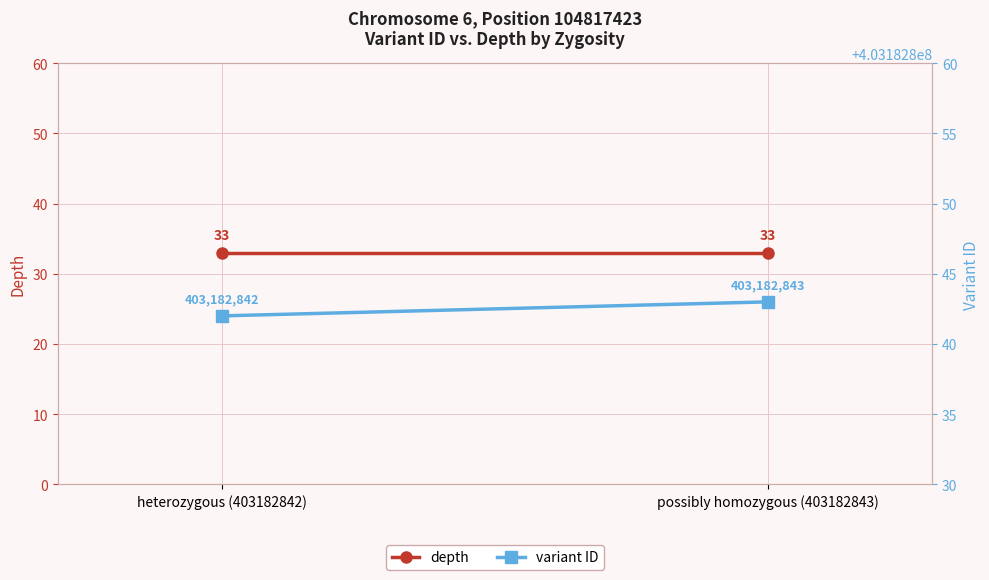

What is the value of the depth point at the 2nd from the left?

33